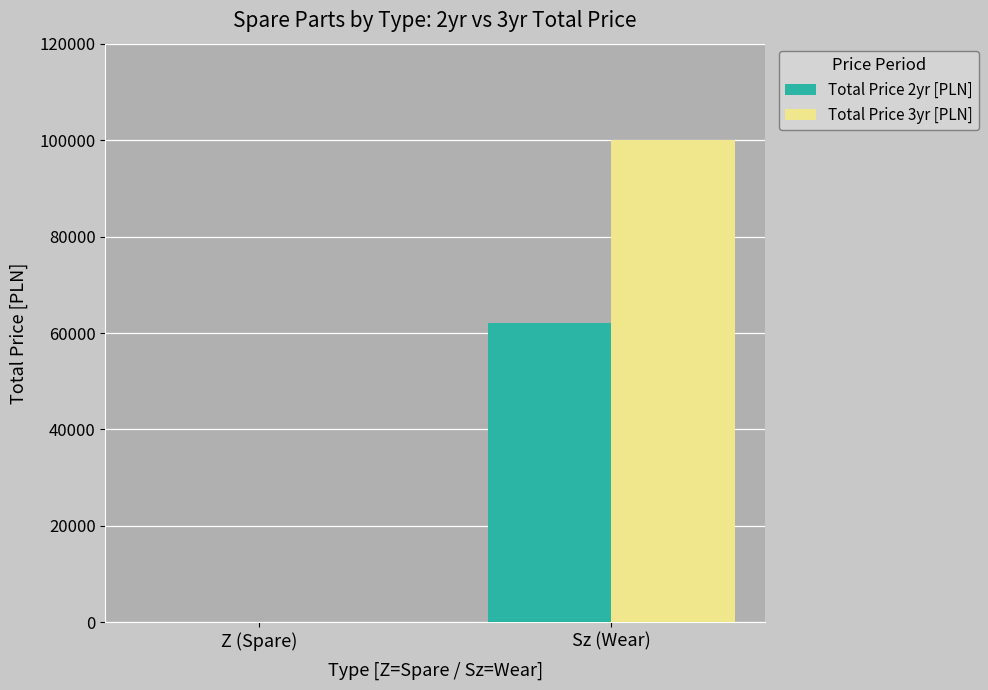

Read the Total Price 3yr [PLN] value at Sz (Wear).

100052.4